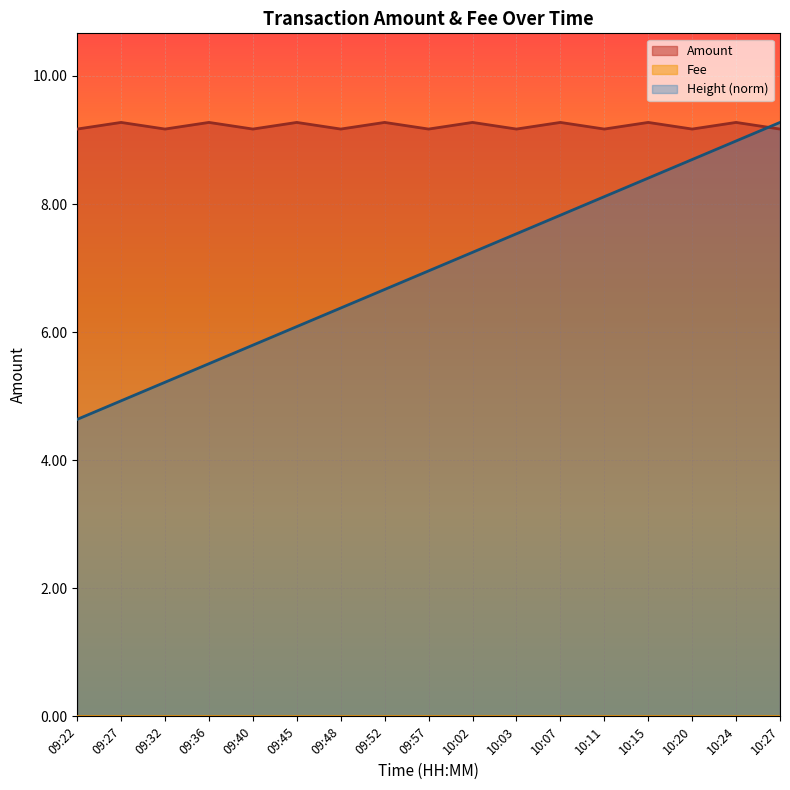

Rank the categories by value from lowest to highest.

09:22, 09:32, 09:40, 09:48, 09:57, 10:03, 10:11, 10:20, 10:27, 09:27, 09:36, 09:45, 09:52, 10:02, 10:07, 10:15, 10:24